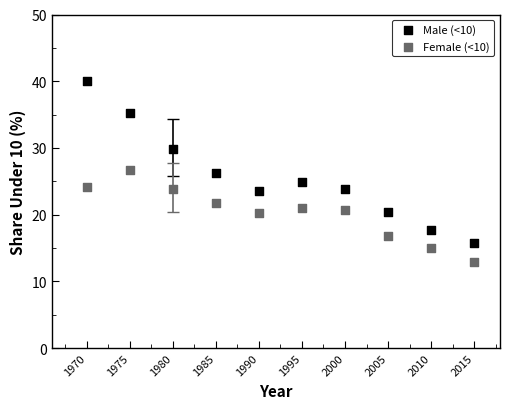

What are all the series names shown in the legend?

Male (<10), Female (<10)